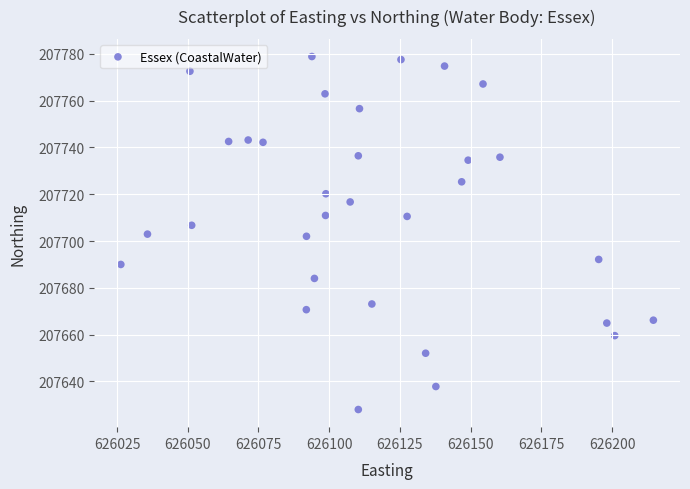

What is the range of Y values (max minus min)?

150.8